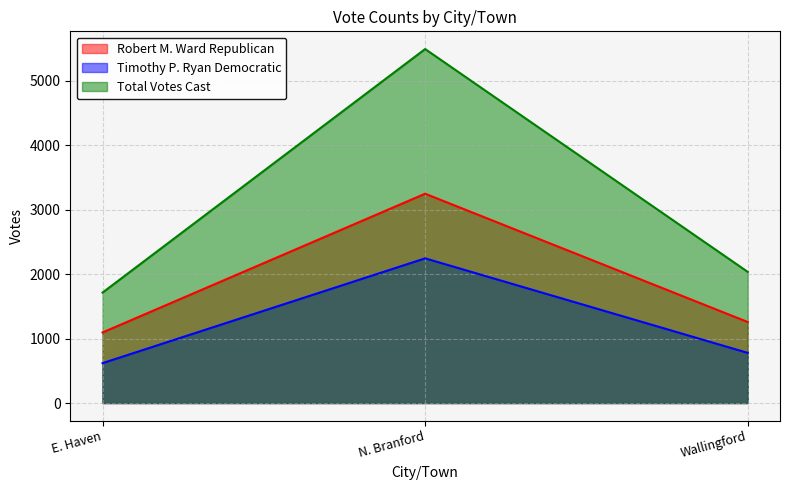

What is the label of the 1st point from the left?

E. Haven